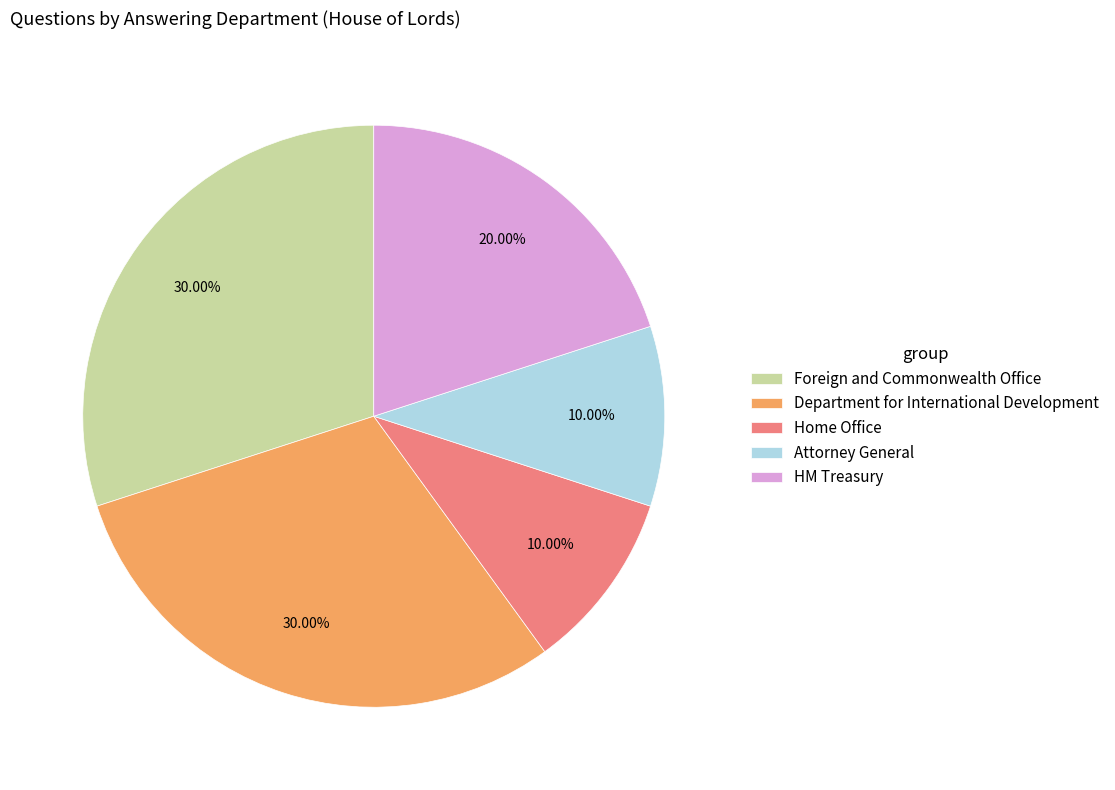

What is the ratio of the value at Department for International Development to the value at Home Office?

3.0